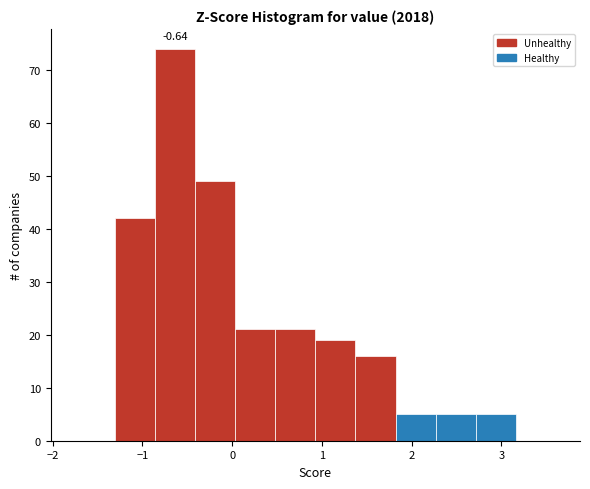

Which range on the x-axis has the tallest bar?

-0.9 to -0.4